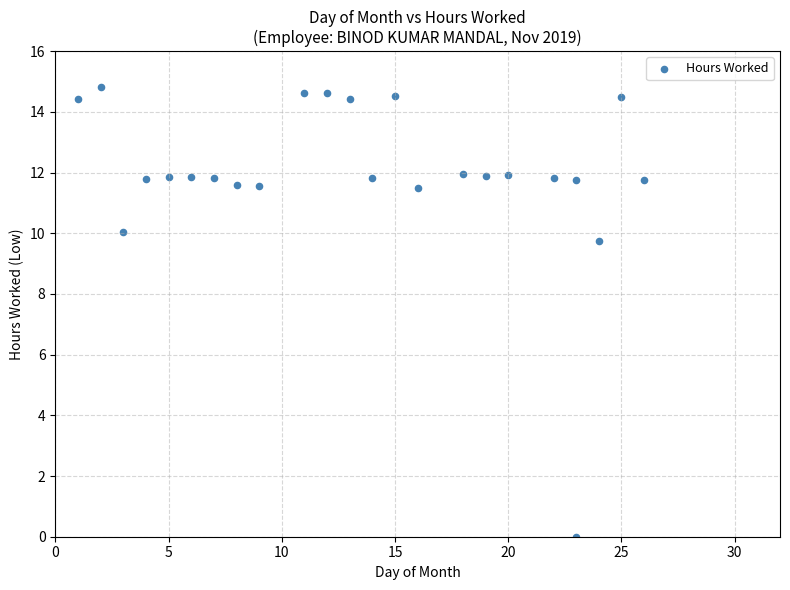

What Y value in the scatter plot is closest to 7?

9.7